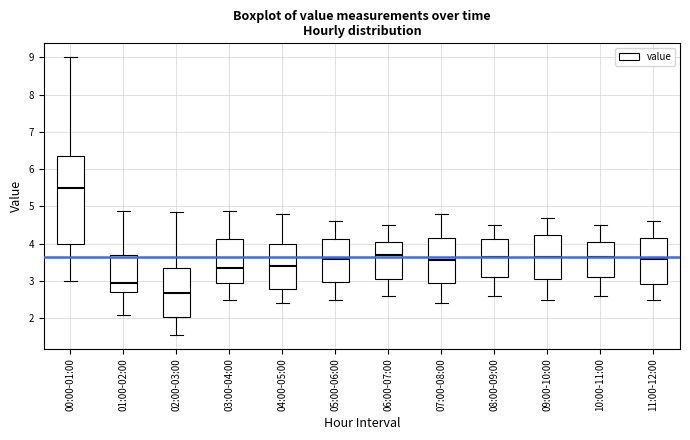

Reading left to right, transcribe this box plot: for each box, give where its median line is, the range the box spans, and where its two whiskers end, as read against the y-axis. The values are not printed on the chart, so give them approximately, as read against the axis.

00:00-01:00: median 5.5, box 4.0 to 6.4, whiskers 3.0 to 9.0
01:00-02:00: median 2.9, box 2.7 to 3.7, whiskers 2.1 to 4.9
02:00-03:00: median 2.7, box 2.0 to 3.4, whiskers 1.6 to 4.9
03:00-04:00: median 3.4, box 2.9 to 4.1, whiskers 2.5 to 4.9
04:00-05:00: median 3.4, box 2.8 to 4.0, whiskers 2.4 to 4.8
05:00-06:00: median 3.6, box 3.0 to 4.1, whiskers 2.5 to 4.6
06:00-07:00: median 3.7, box 3.1 to 4.1, whiskers 2.6 to 4.5
07:00-08:00: median 3.6, box 3.0 to 4.2, whiskers 2.4 to 4.8
08:00-09:00: median 3.7, box 3.1 to 4.1, whiskers 2.6 to 4.5
09:00-10:00: median 3.7, box 3.1 to 4.2, whiskers 2.5 to 4.7
10:00-11:00: median 3.7, box 3.1 to 4.1, whiskers 2.6 to 4.5
11:00-12:00: median 3.6, box 2.9 to 4.2, whiskers 2.5 to 4.6